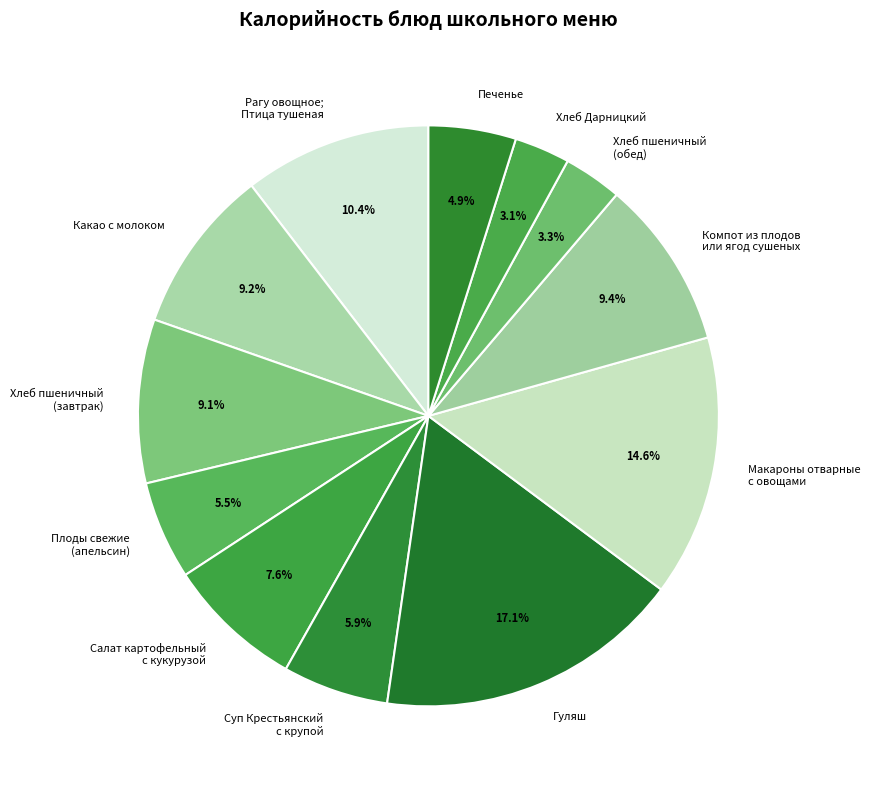

Approximately how many times larger is the value at Рагу овощное; Птица тушеная compared to Суп Крестьянский с крупой?

1.8